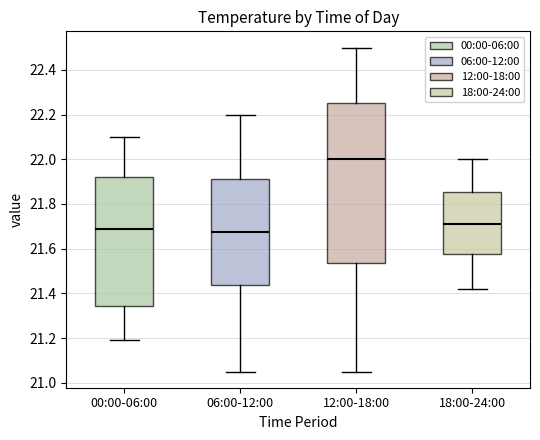

Reading left to right, transcribe this box plot: for each box, give where its median line is, the range the box spans, and where its two whiskers end, as read against the y-axis. The values are not printed on the chart, so give them approximately, as read against the axis.

00:00-06:00: median 21.70, box 21.34 to 21.92, whiskers 21.20 to 22.10
06:00-12:00: median 21.68, box 21.44 to 21.92, whiskers 21.06 to 22.20
12:00-18:00: median 22.00, box 21.54 to 22.26, whiskers 21.06 to 22.50
18:00-24:00: median 21.72, box 21.58 to 21.86, whiskers 21.42 to 22.00